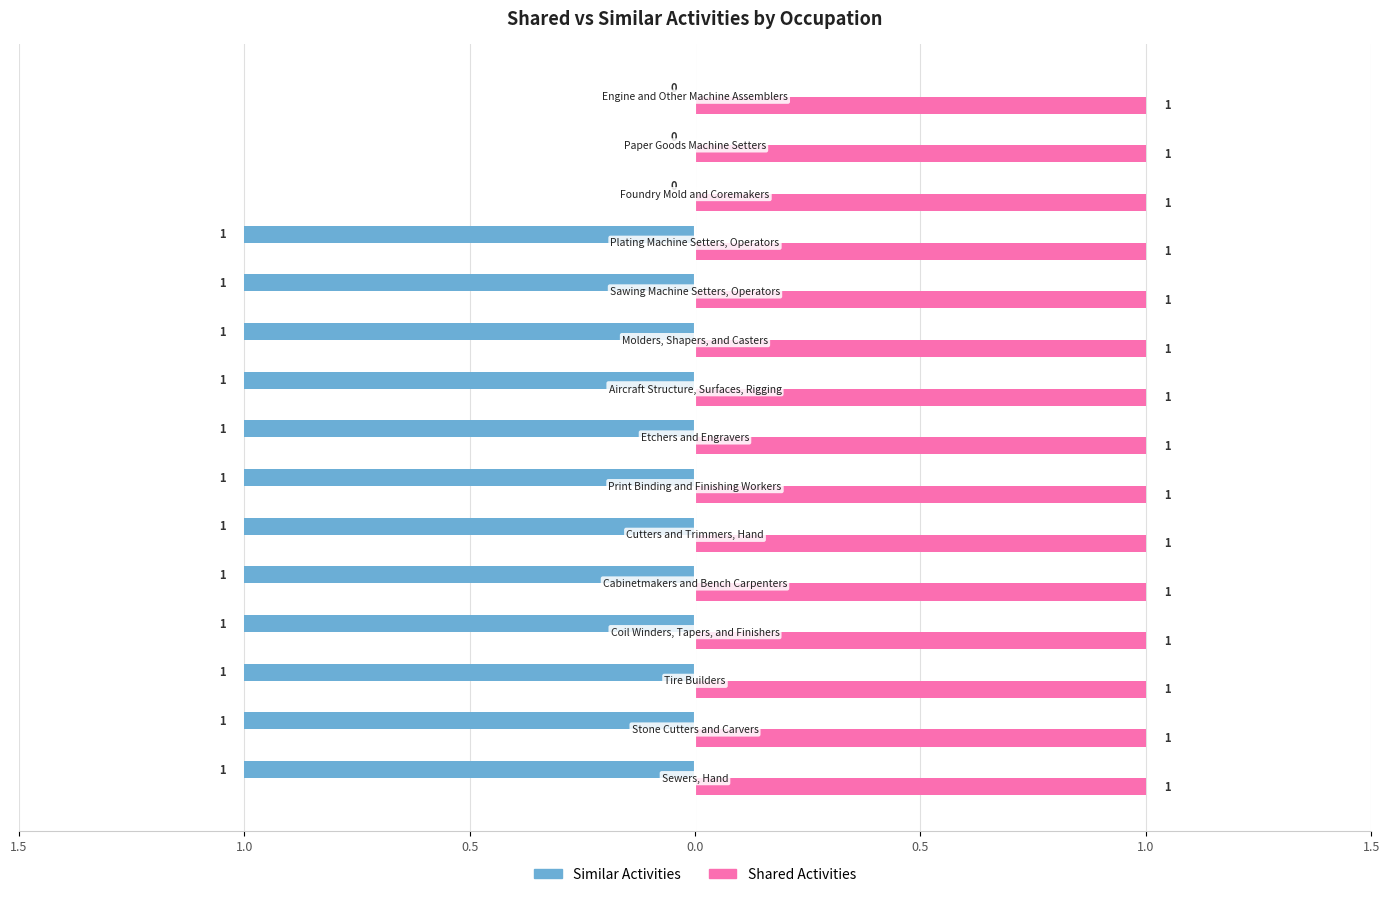

What are all the series names shown in the legend?

Similar Activities, Shared Activities